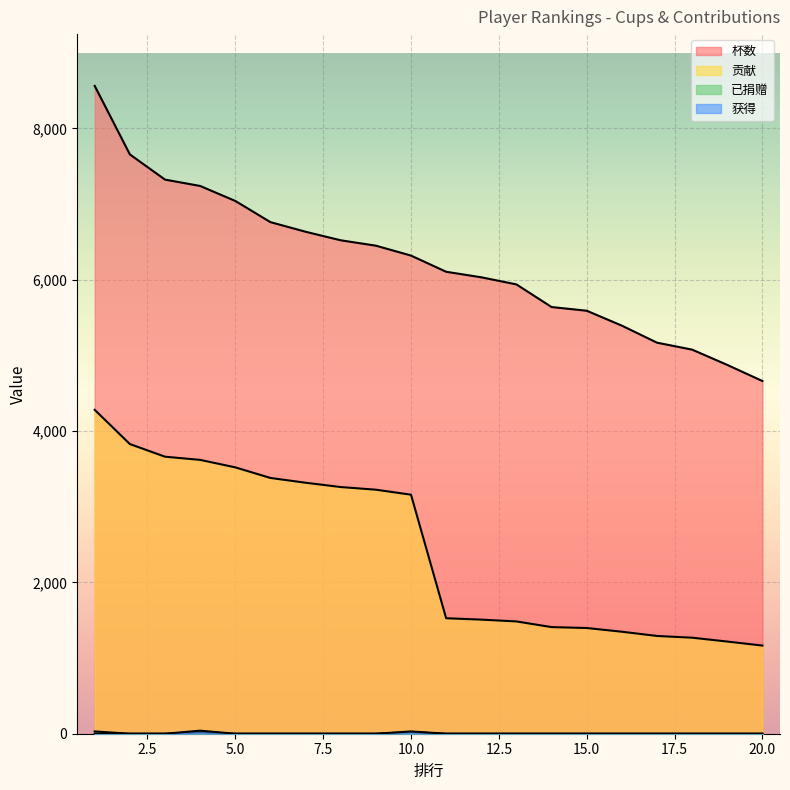

Which series has the largest total across all categories?

杯数